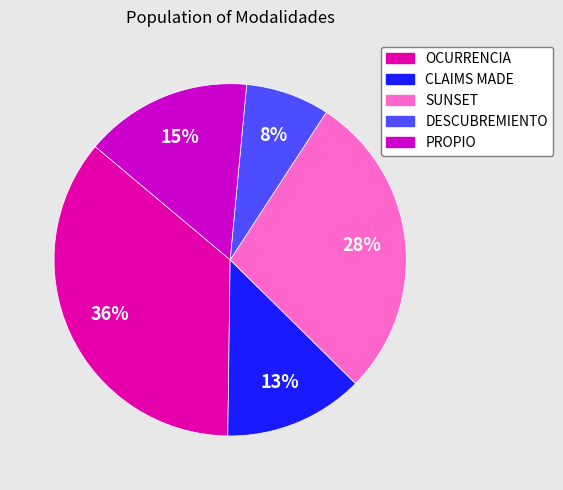

Is there any slice that represents more than half of the pie?

No